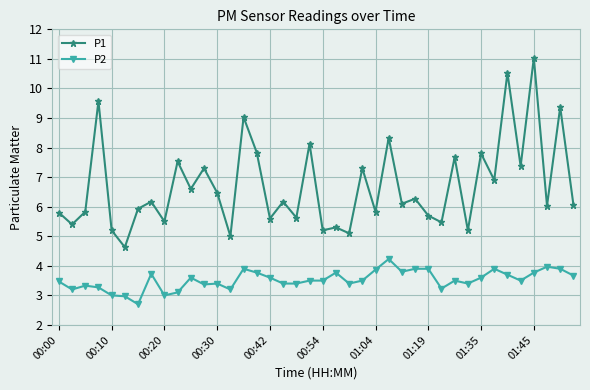

At how many categories does at least one series exceed 10?

2